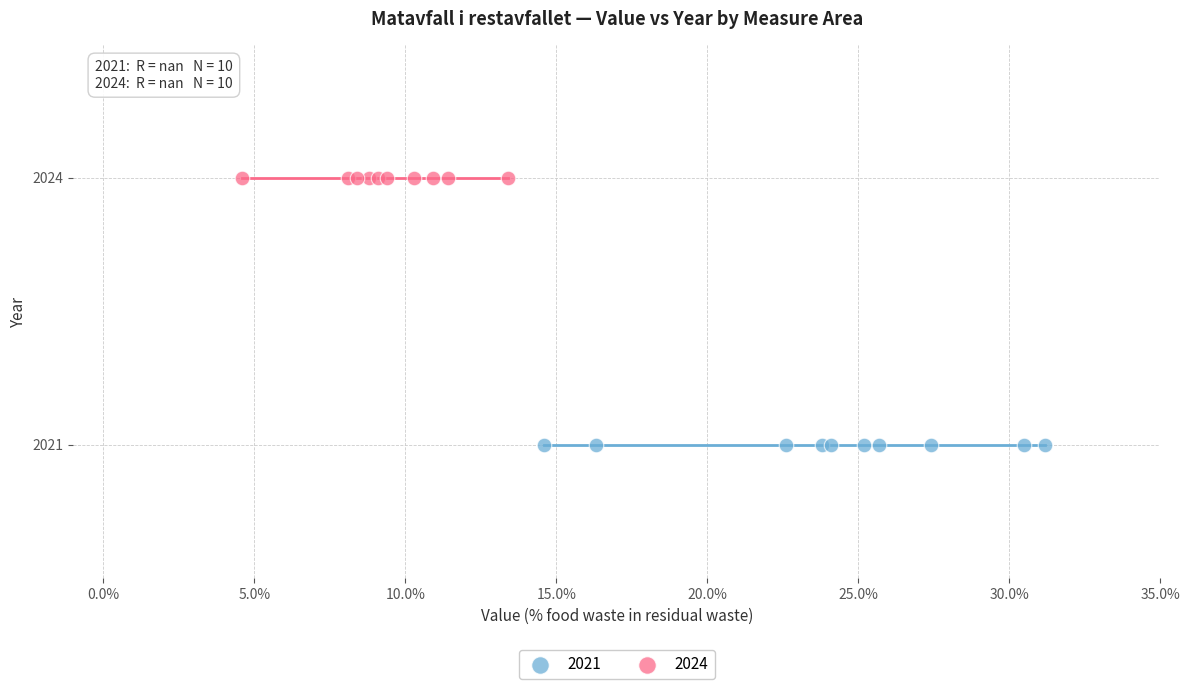

Which series contains the lowest Y value?

2021